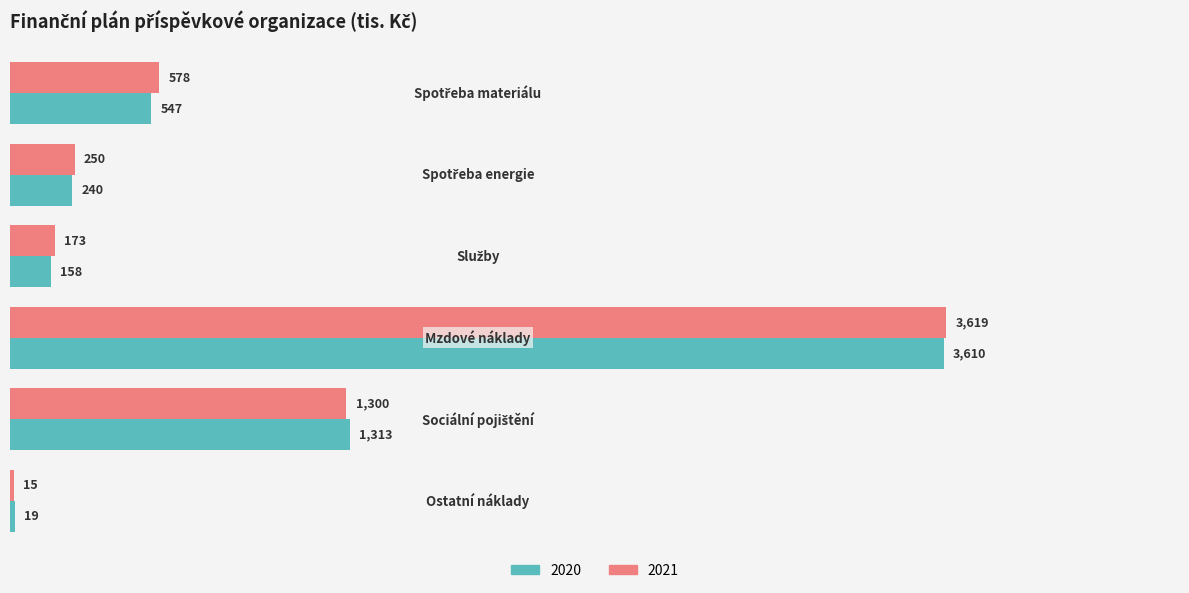

At how many categories does at least one series exceed 3376?

1